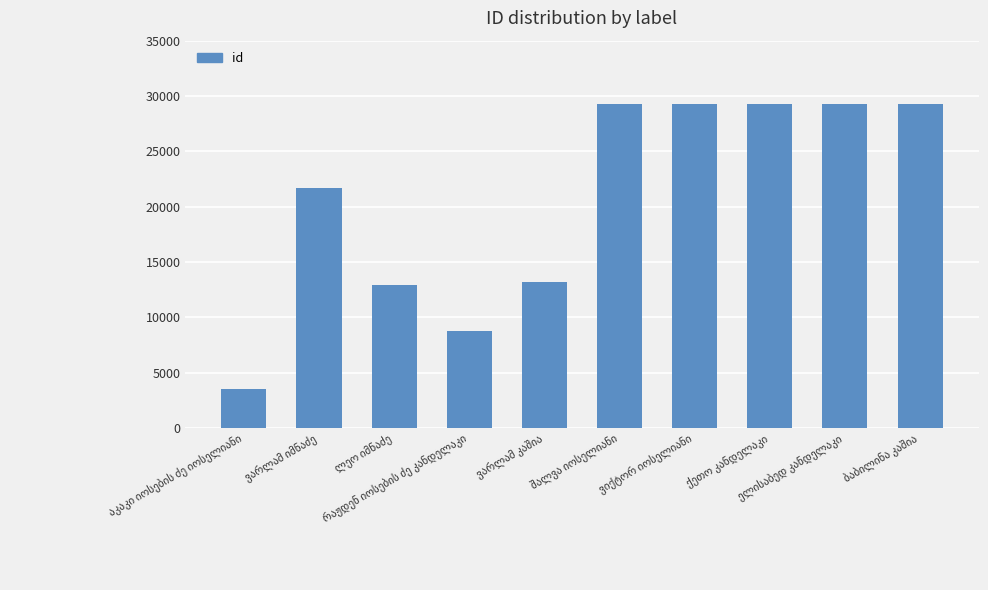

What is the value of the 3rd bar from the left?

12931